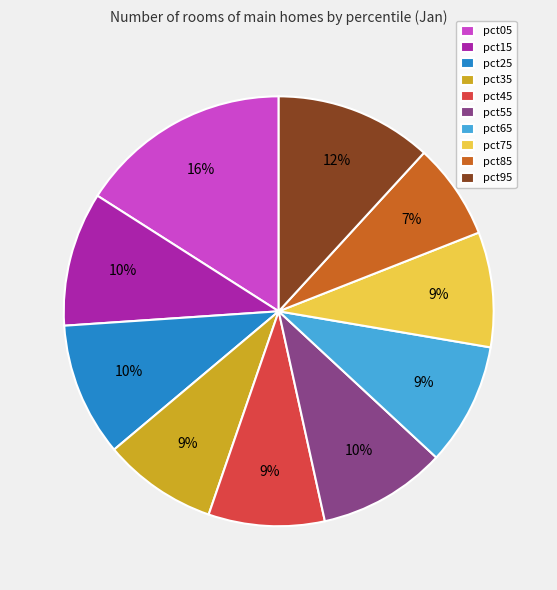

To the nearest percent, what is the combined percentage of pct65 and pct85?

16%